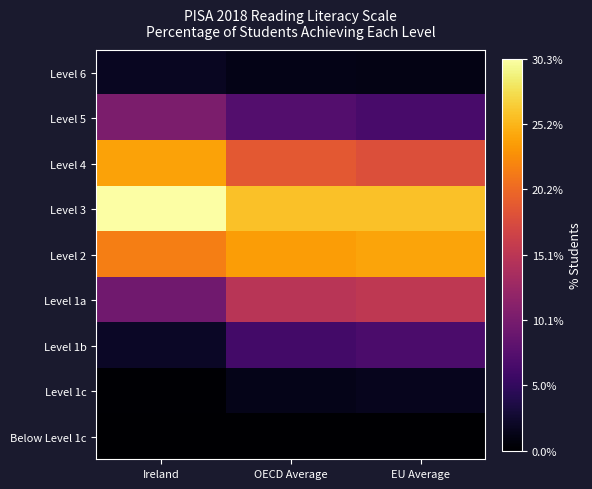

What is the maximum value shown in the chart?

30.3